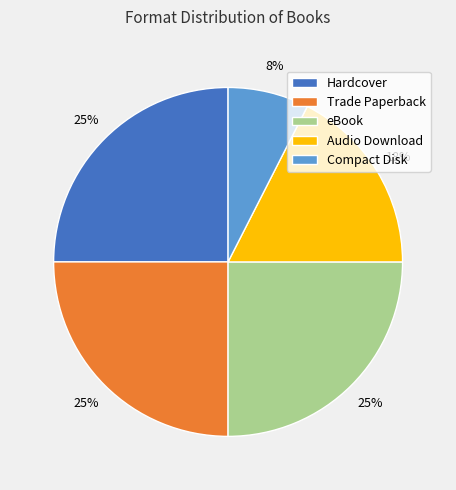

Is there any slice that represents more than half of the pie?

No